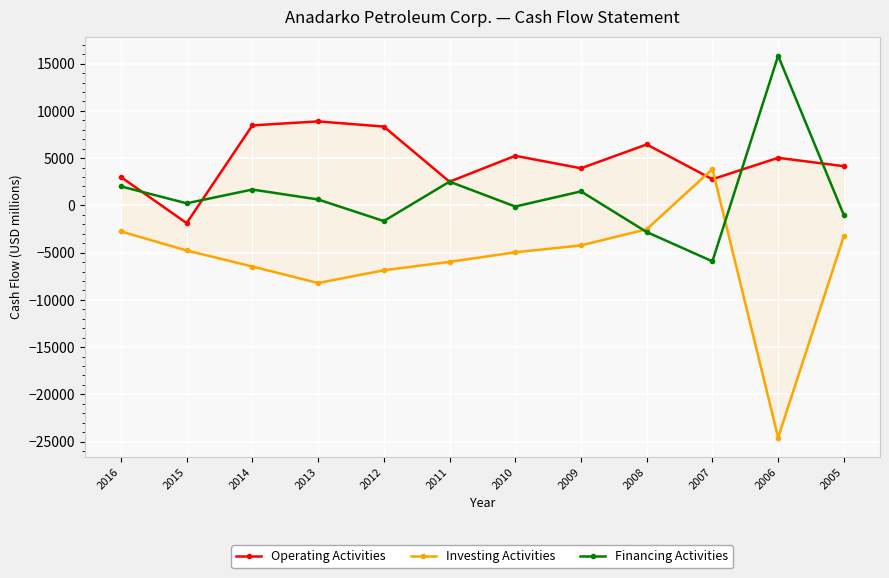

Which series ends up on top after the final intersection of Financing Activities and Operating Activities?

Operating Activities